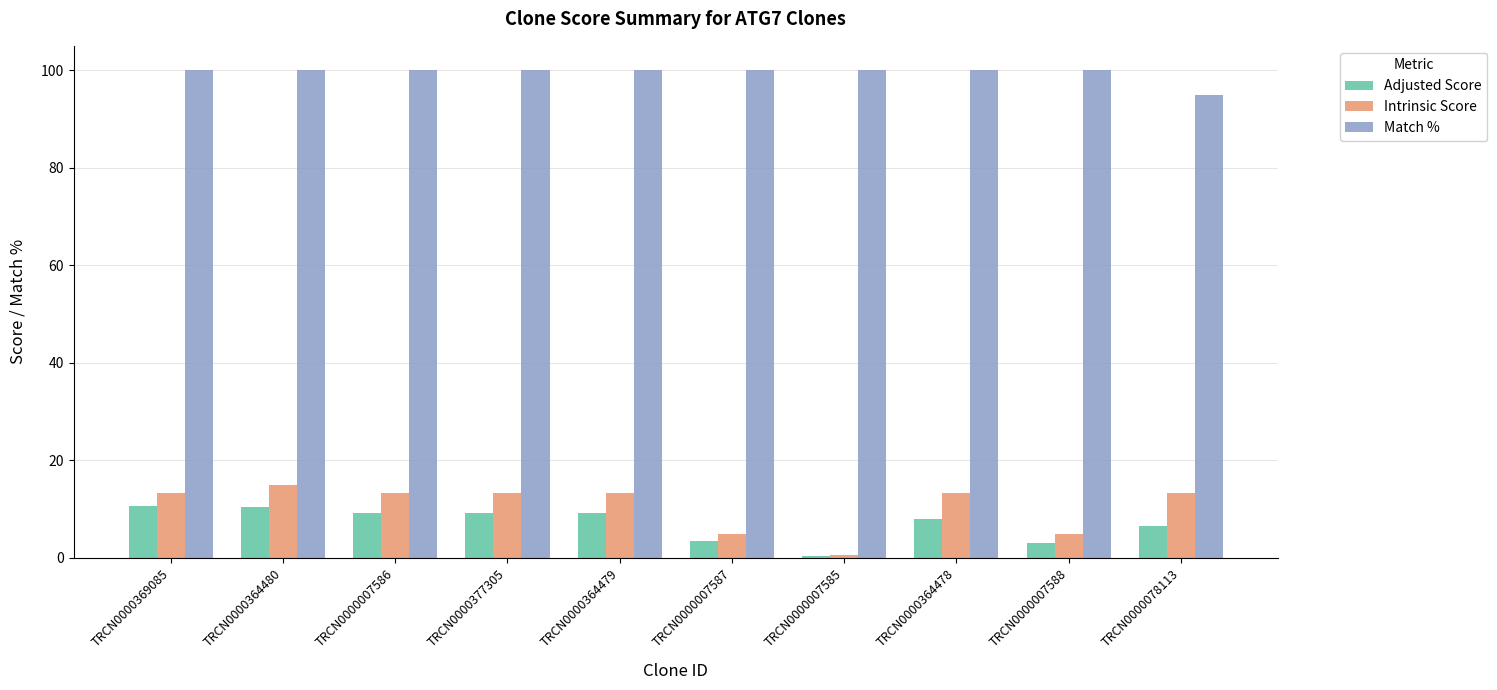

What is the maximum value shown in the chart?

100.0